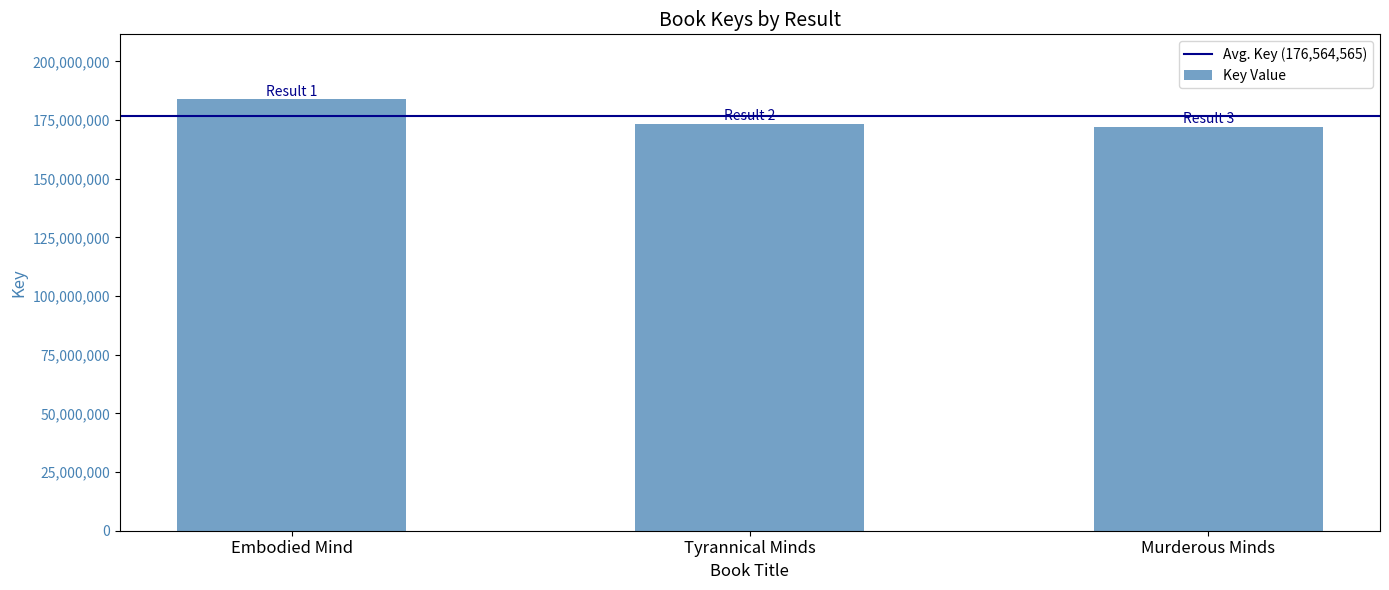

What is the difference between the values at Tyrannical Minds and Embodied Mind?

10517950